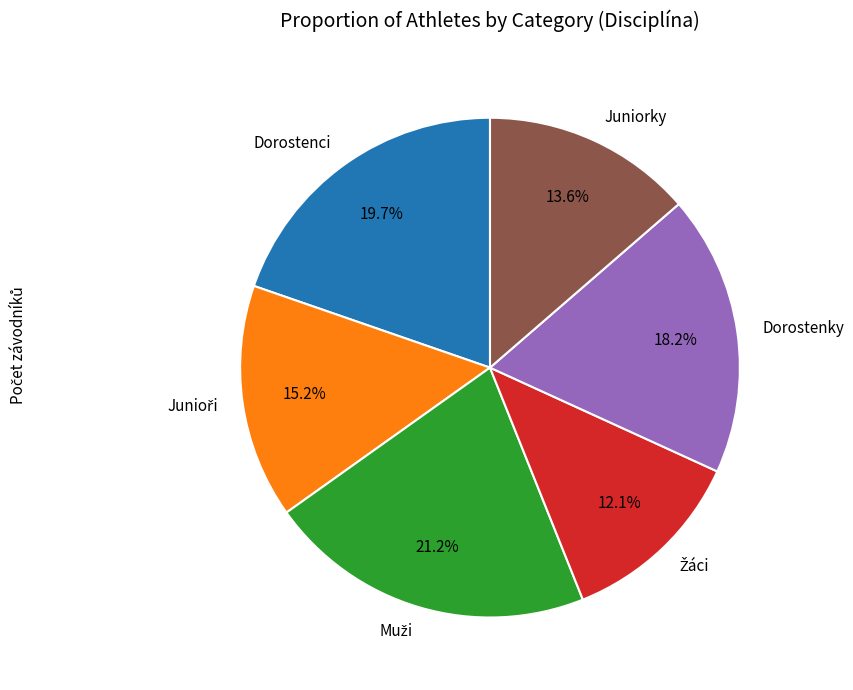

Which has a higher value, Dorostenky or Dorostenci?

Dorostenci